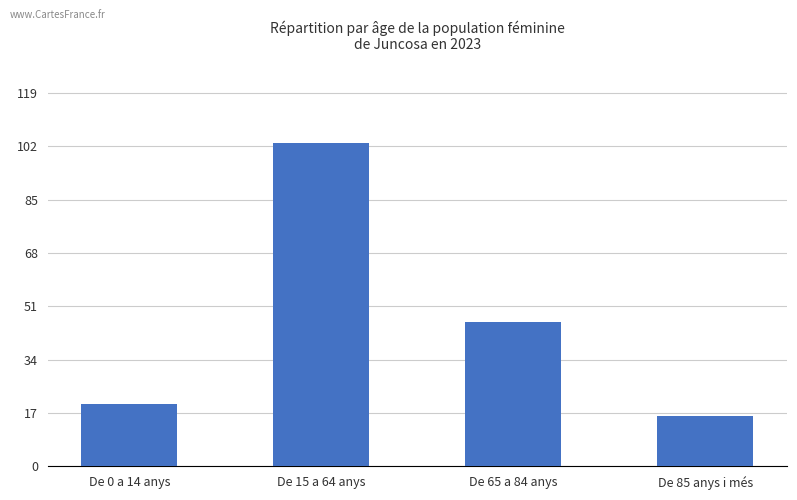

Which label corresponds to the smallest value in the chart?

De 85 anys i més